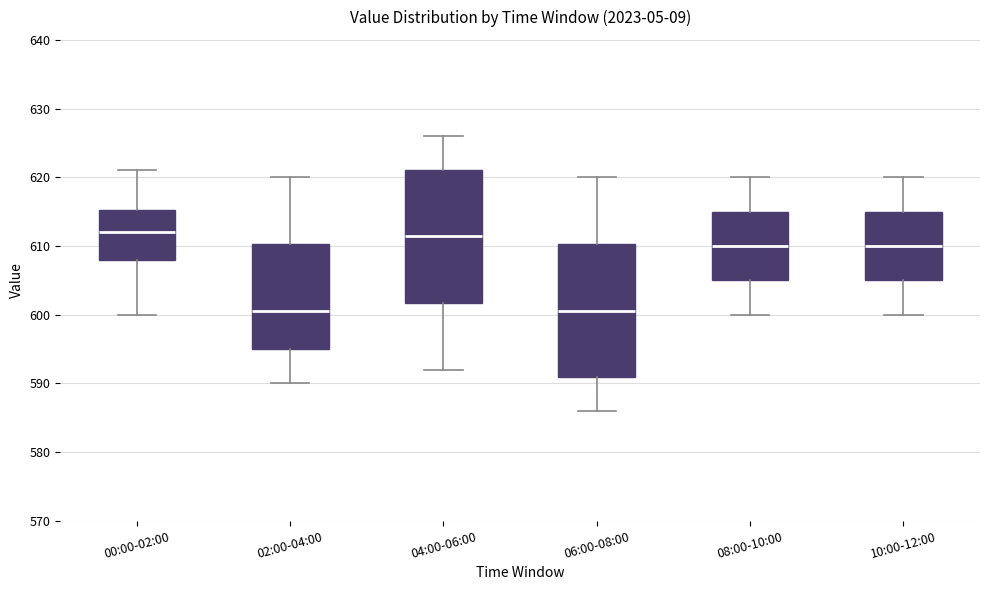

Where does the lower whisker of the box for 02:00-04:00 end on the y-axis? The values are not printed on the chart, so give them approximately, as read against the axis.

590